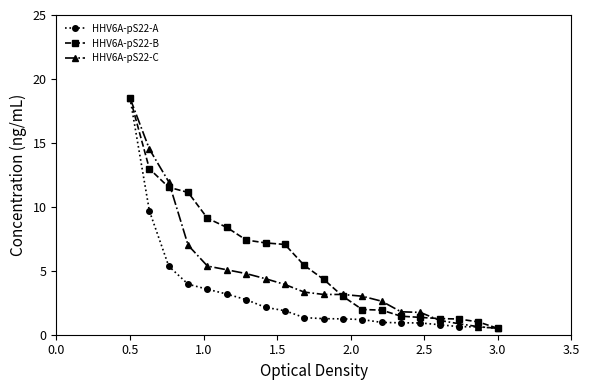

How many data points in HHV6A-pS22-B are above 5?

10